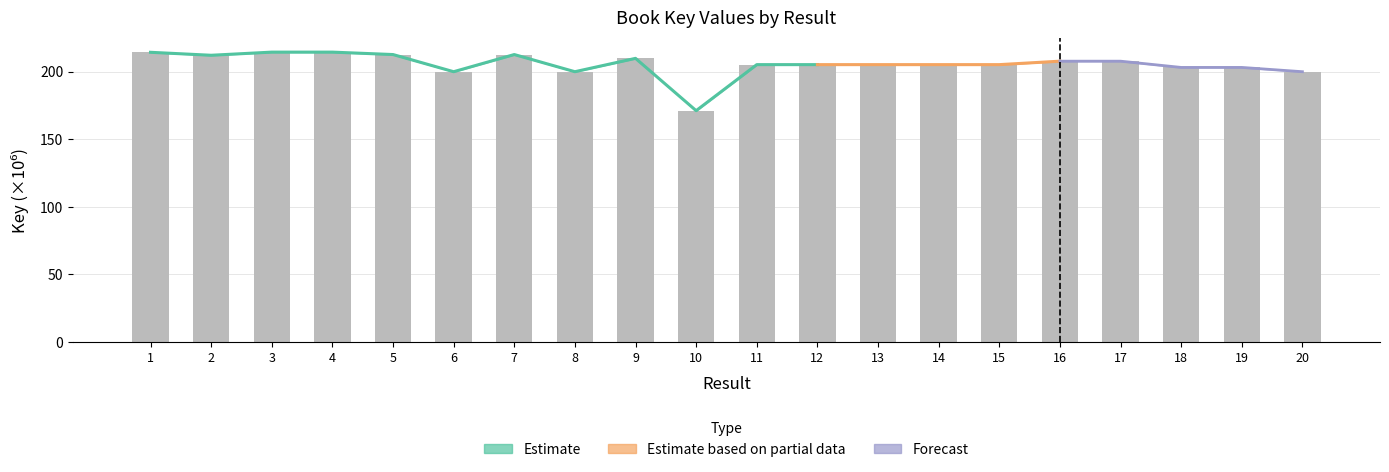

Are the bars grouped side by side (vs. stacked)?

No